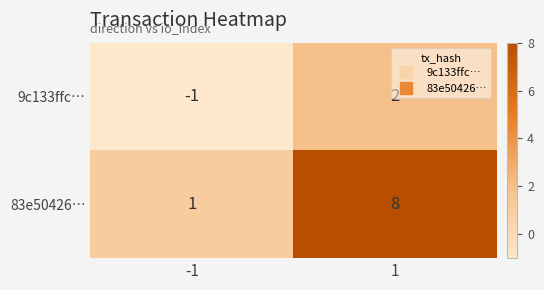

Which series has the largest range (max minus min)?

83e50426…